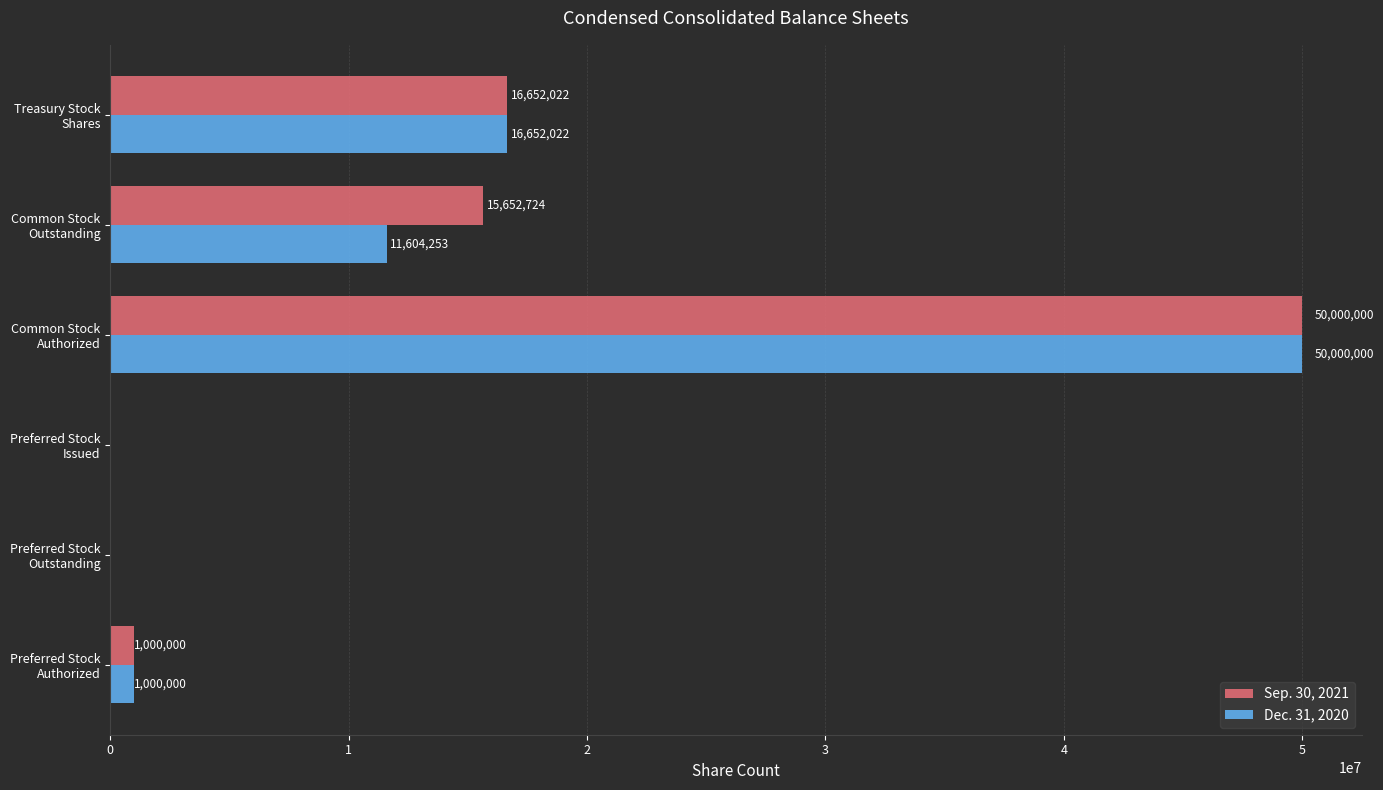

Which series has the largest total across all categories?

Sep. 30, 2021